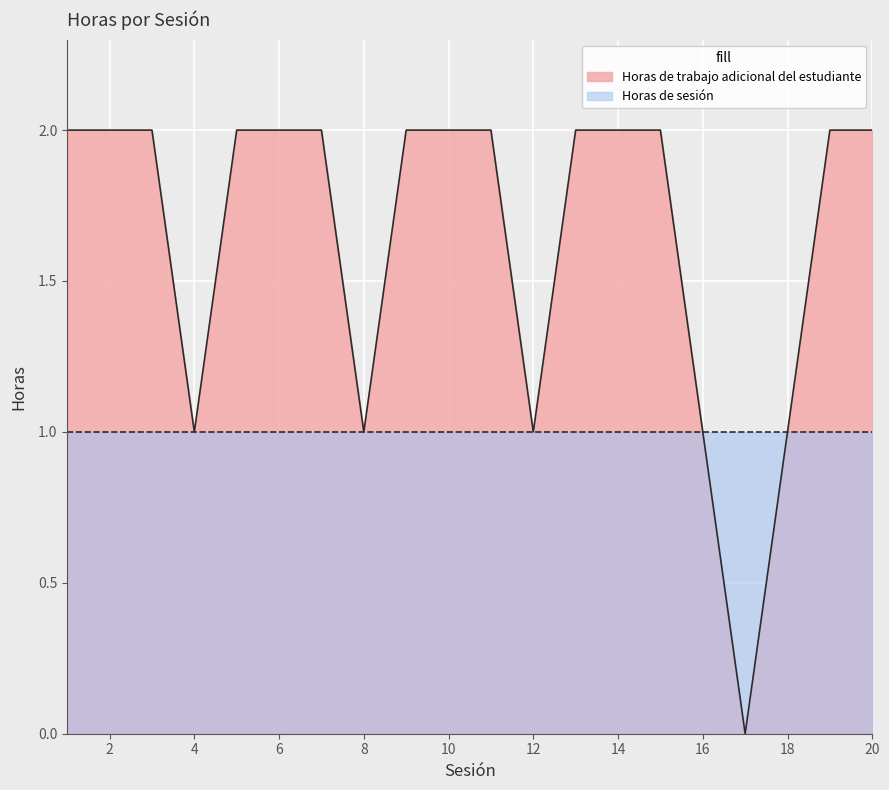

Rank the categories by value from lowest to highest.

17, 4, 8, 12, 16, 18, 1, 2, 3, 5, 6, 7, 9, 10, 11, 13, 14, 15, 19, 20